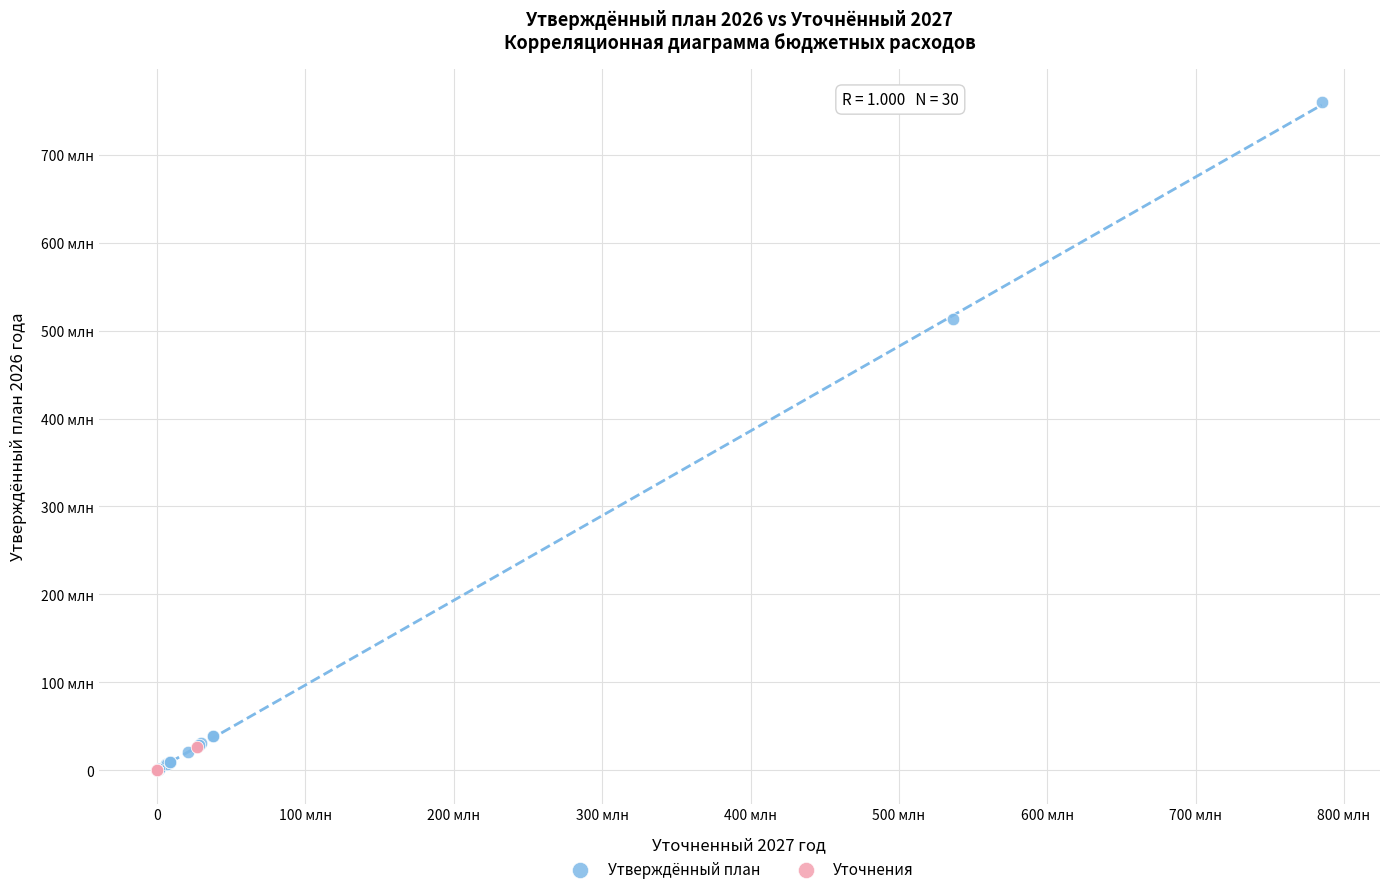

What are all the series names shown in the legend?

Утверждённый план, Уточнения